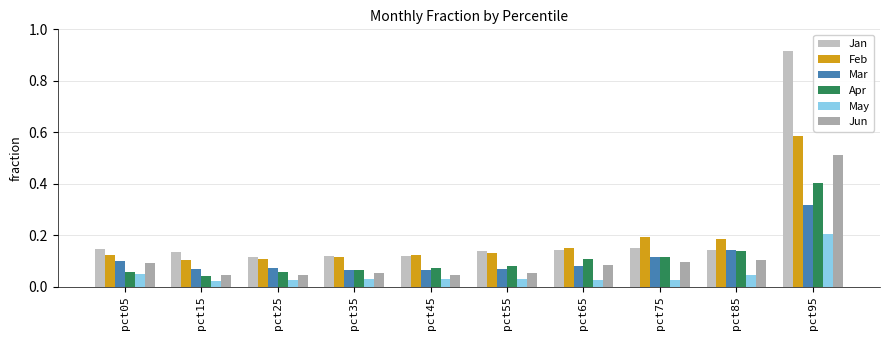

What is the total value across all series at pct35?

0.4